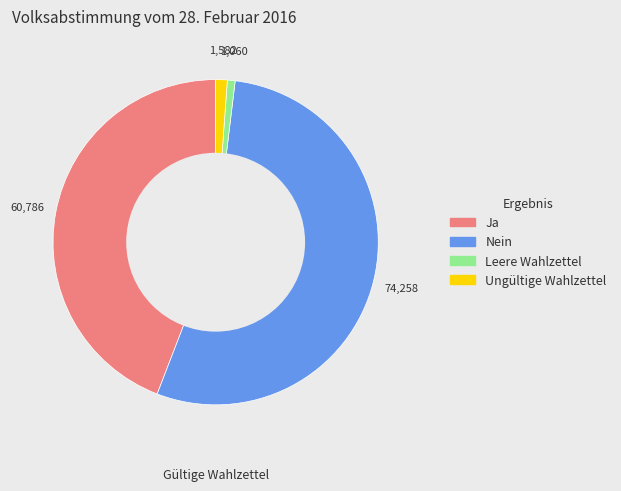

Which slice represents more than half of the pie?

Nein